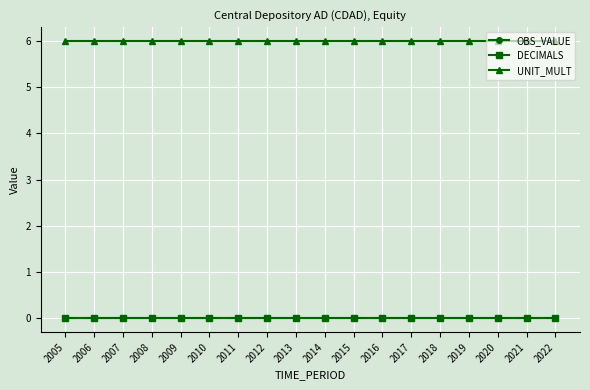

Reading left to right, what are all the values shown in this chart?

OBS_VALUE: 2005=0	2006=0	2007=0	2008=0	2009=0	2010=0	2011=0	2012=0	2013=0	2014=0	2015=0	2016=0	2017=0	2018=0	2019=0	2020=0	2021=0	2022=0
DECIMALS: 2005=0	2006=0	2007=0	2008=0	2009=0	2010=0	2011=0	2012=0	2013=0	2014=0	2015=0	2016=0	2017=0	2018=0	2019=0	2020=0	2021=0	2022=0
UNIT_MULT: 2005=6	2006=6	2007=6	2008=6	2009=6	2010=6	2011=6	2012=6	2013=6	2014=6	2015=6	2016=6	2017=6	2018=6	2019=6	2020=6	2021=6	2022=6